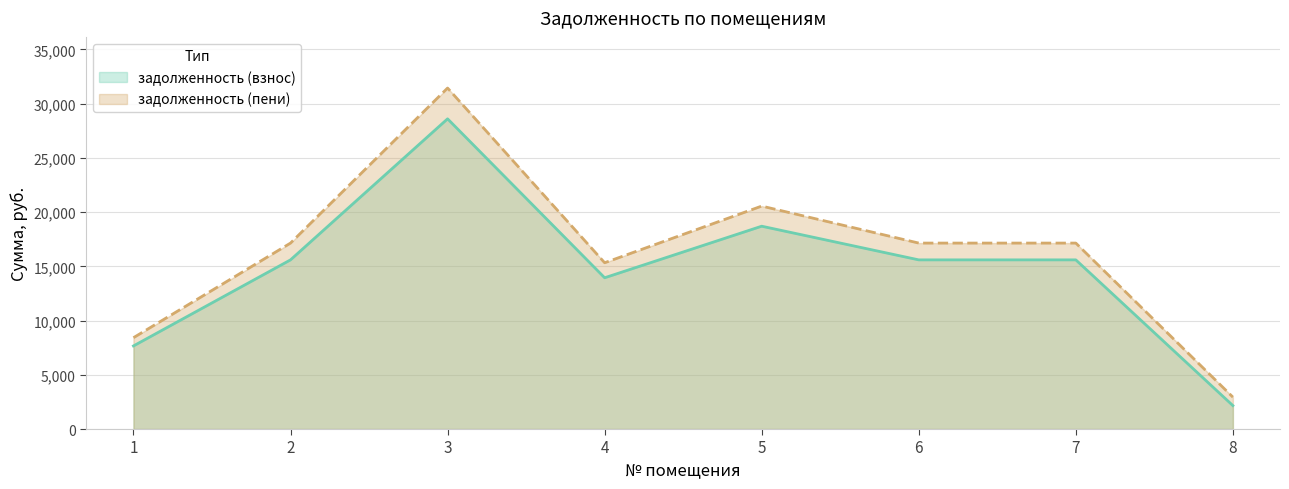

Is the value of задолженность (взнос) at 2 greater than the value of задолженность (пени) at 1?

Yes